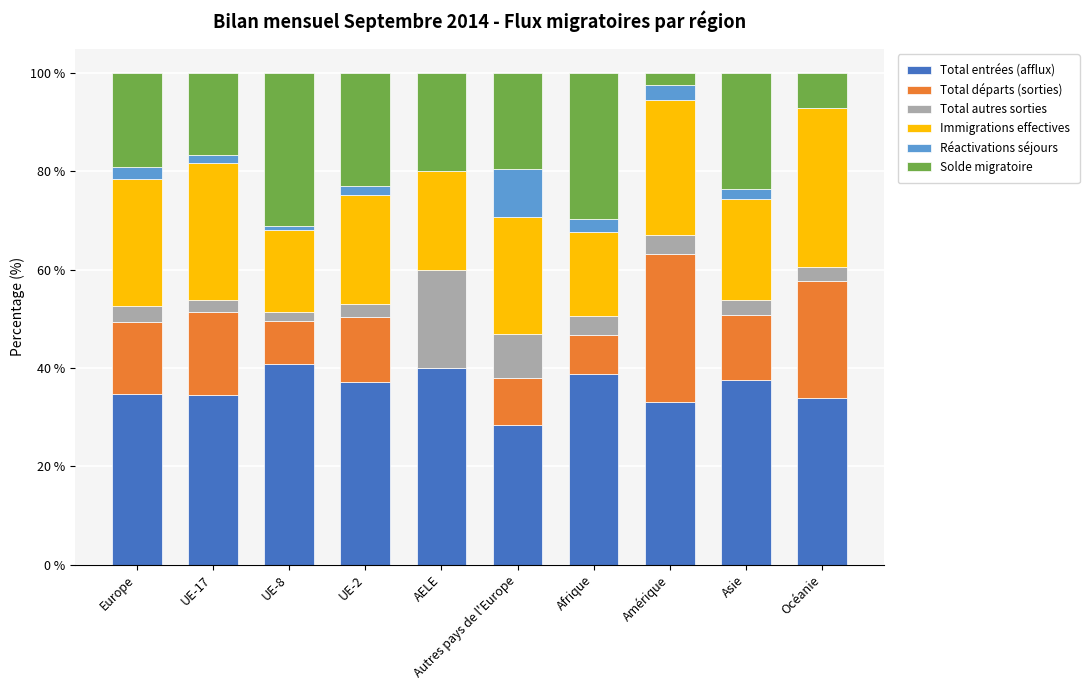

What is the total value across all series at AELE?

100.0